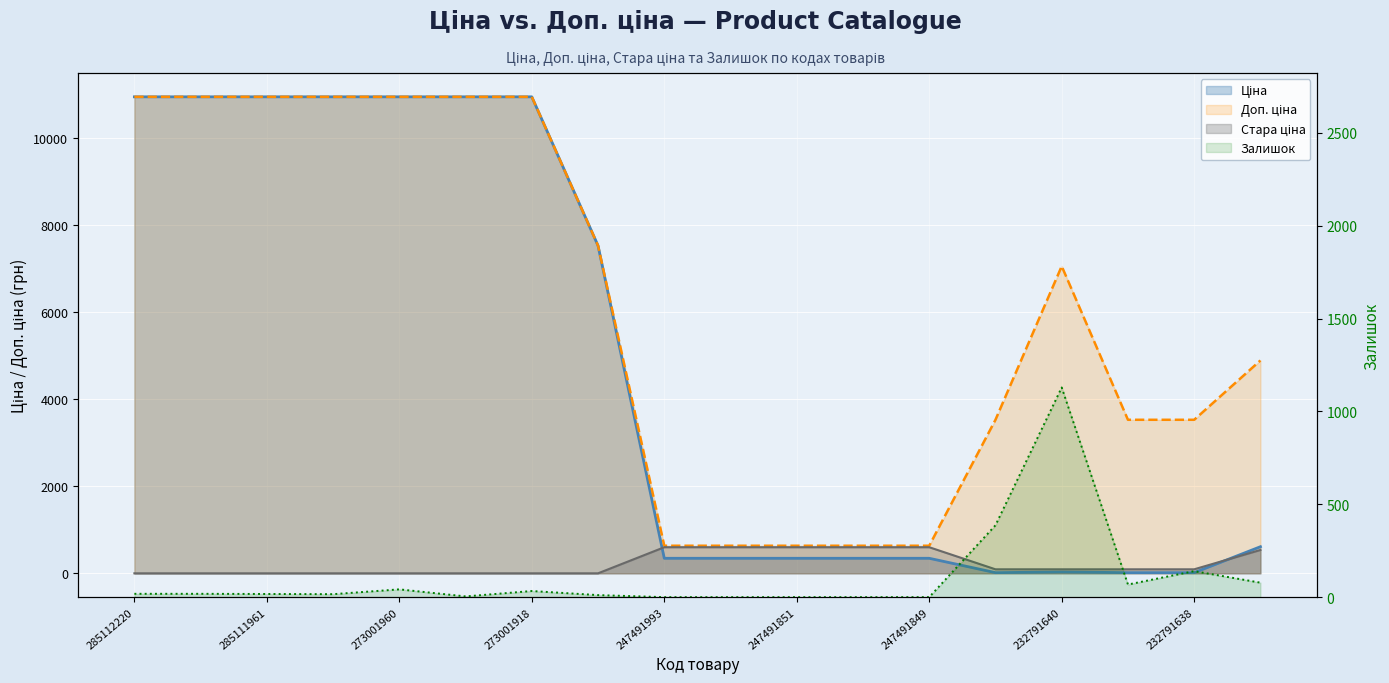

Which series has the largest range (max minus min)?

Ціна